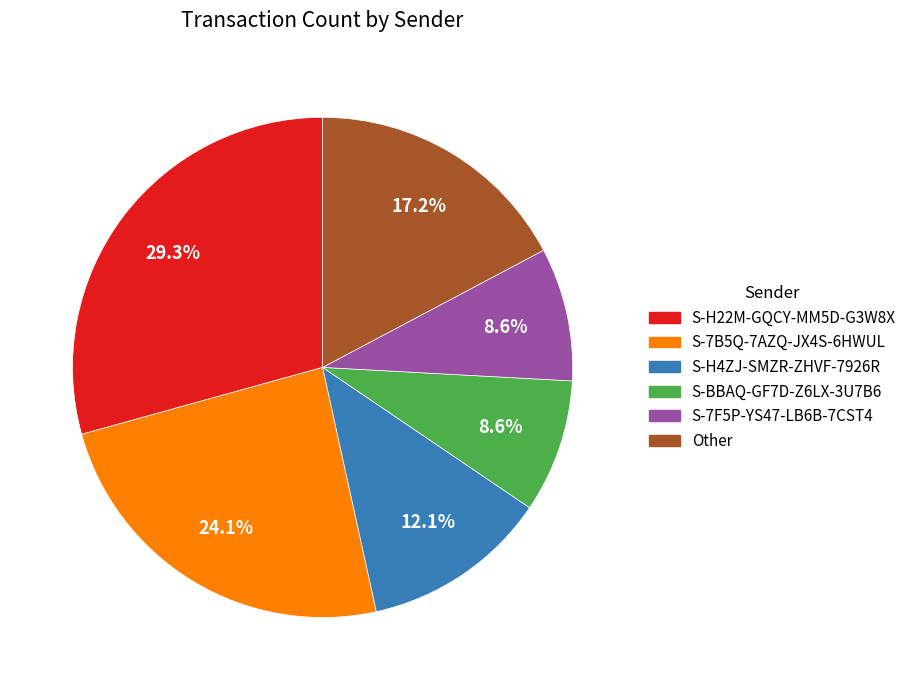

The S-H4ZJ-SMZR-ZHVF-7926R slice represents 25% of the pie. True or false?

False